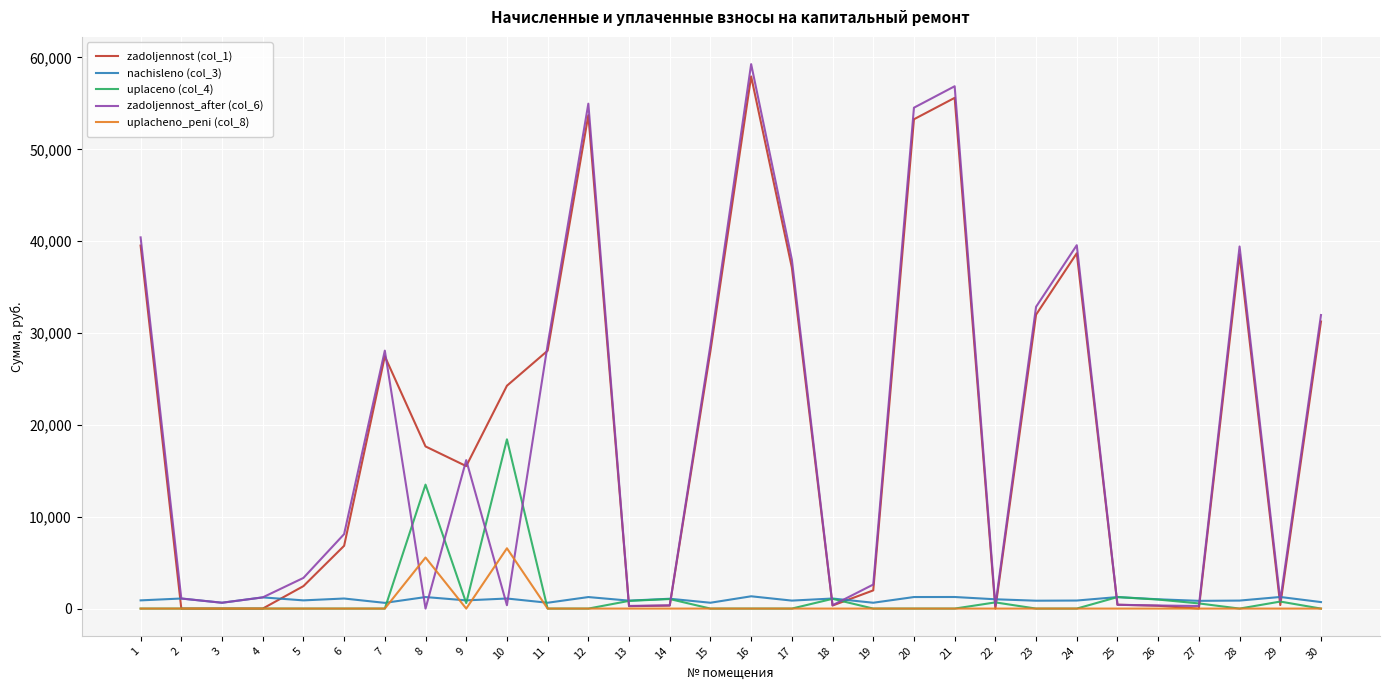

Which series has the widest spread of values?

zadoljennost_after (col_6)